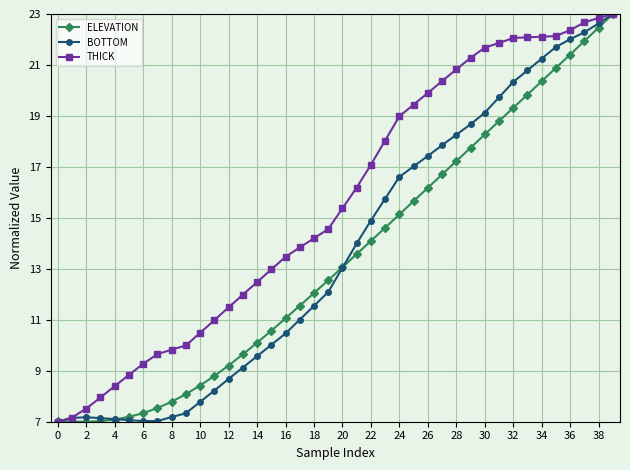

What is the highest value of the BOTTOM series?

23.0